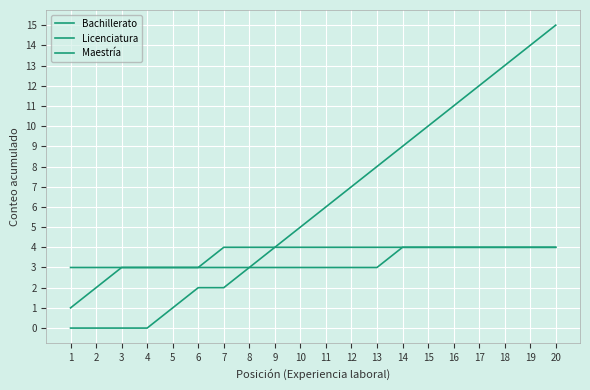

Is the value of Licenciatura at 11 greater than the value of Bachillerato at 4?

Yes